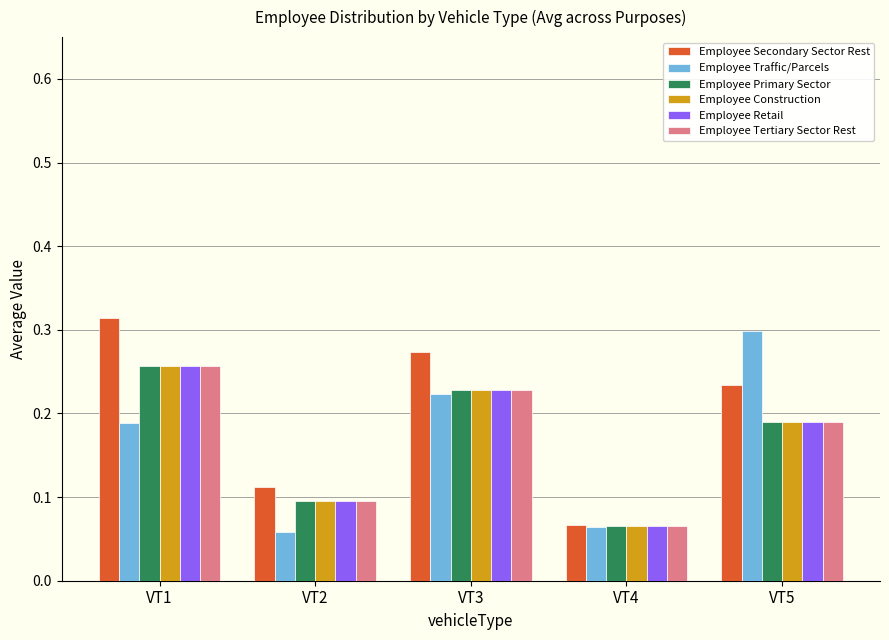

Between VT4 and VT5, which series saw the biggest shift?

Employee Traffic/Parcels